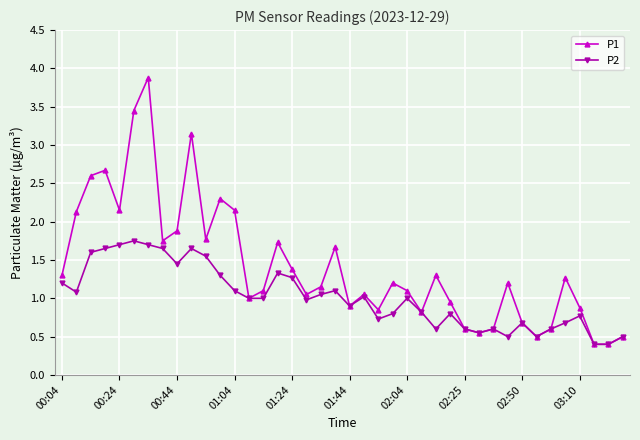

Which series has the largest total across all categories?

P1